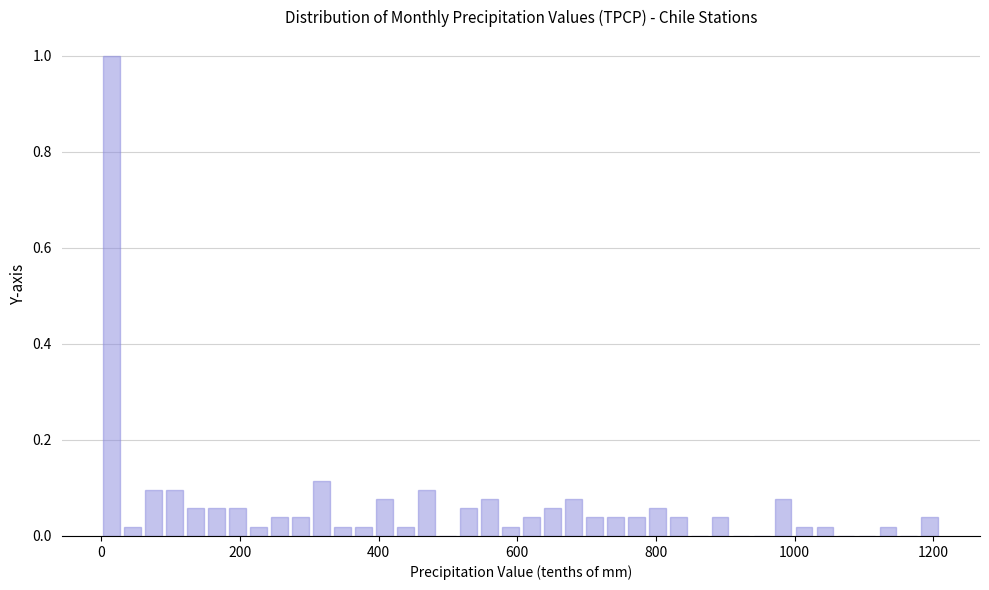

Around what value on the x-axis is the tallest bar? Give the approximate position of its centre, as read against the axis.

20